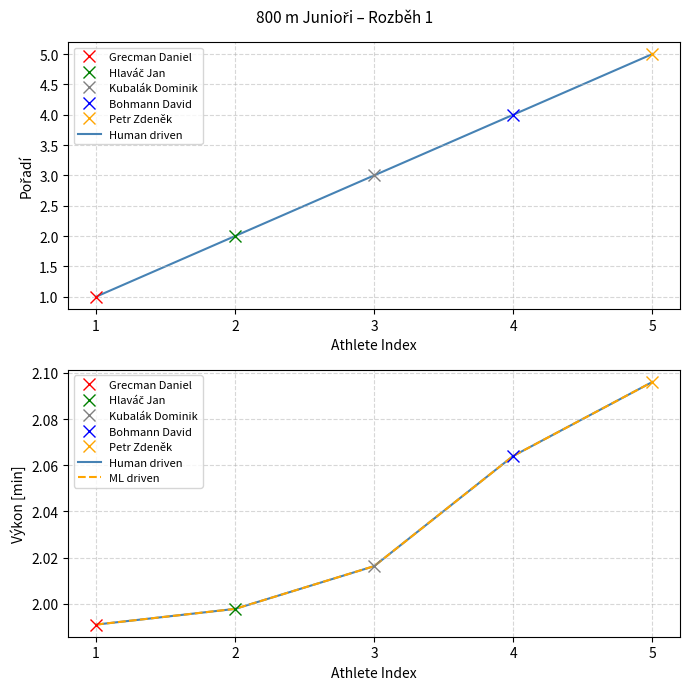

How many series are shown in this chart?

2